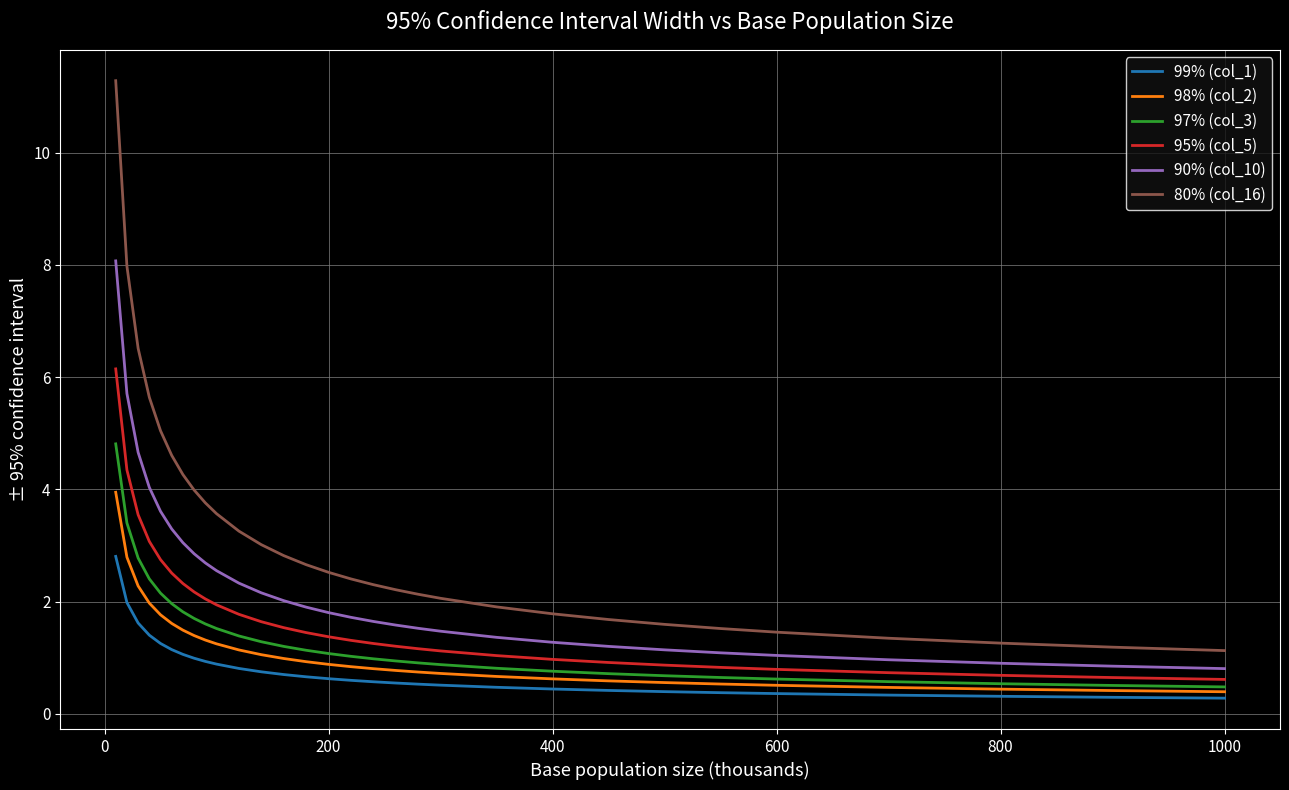

True or false: 98% (col_2) and 90% (col_10) intersect in this chart.

False